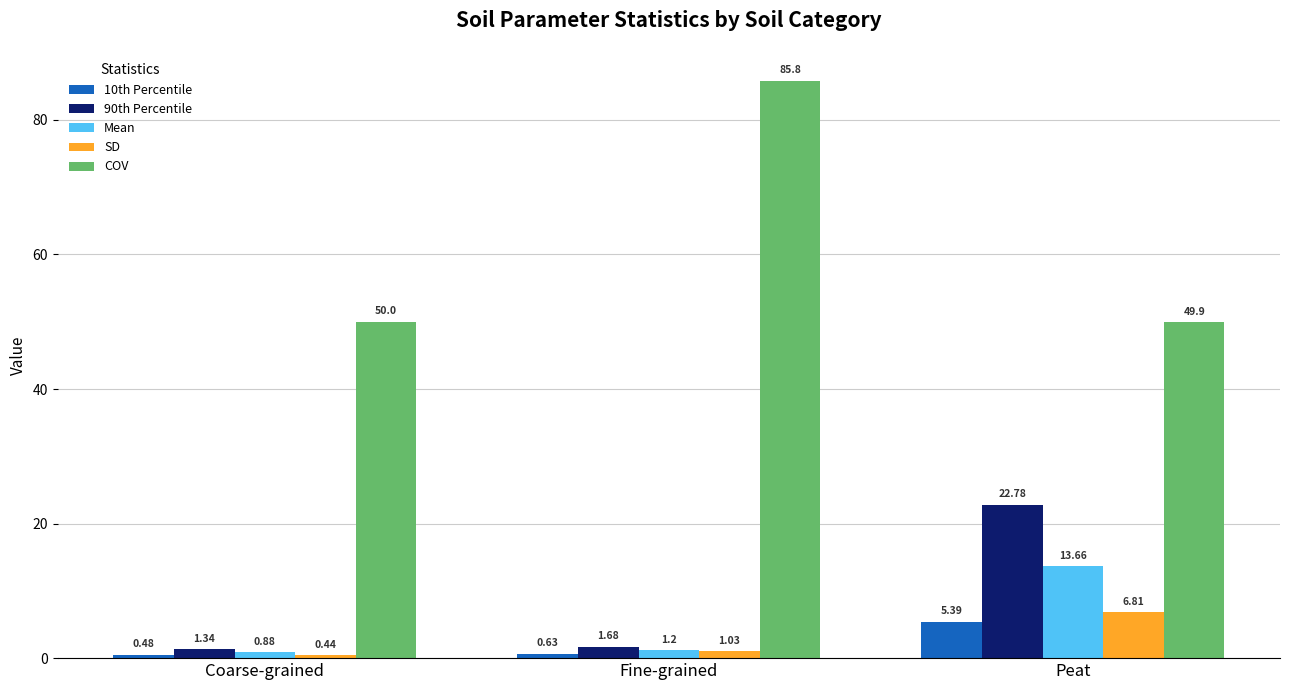

What is the greatest value displayed?

85.8